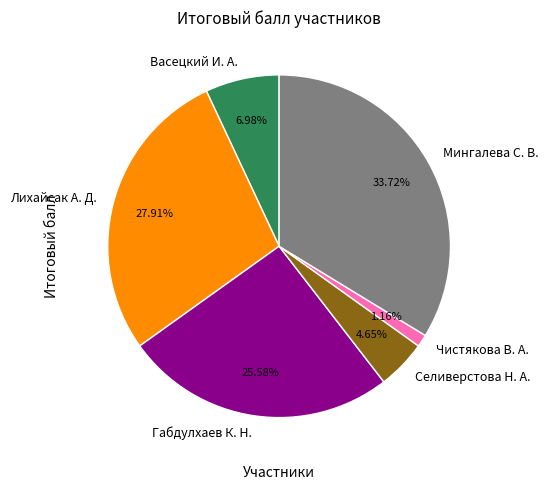

Between Селиверстова Н. А. and Васецкий И. А., which is larger?

Васецкий И. А.